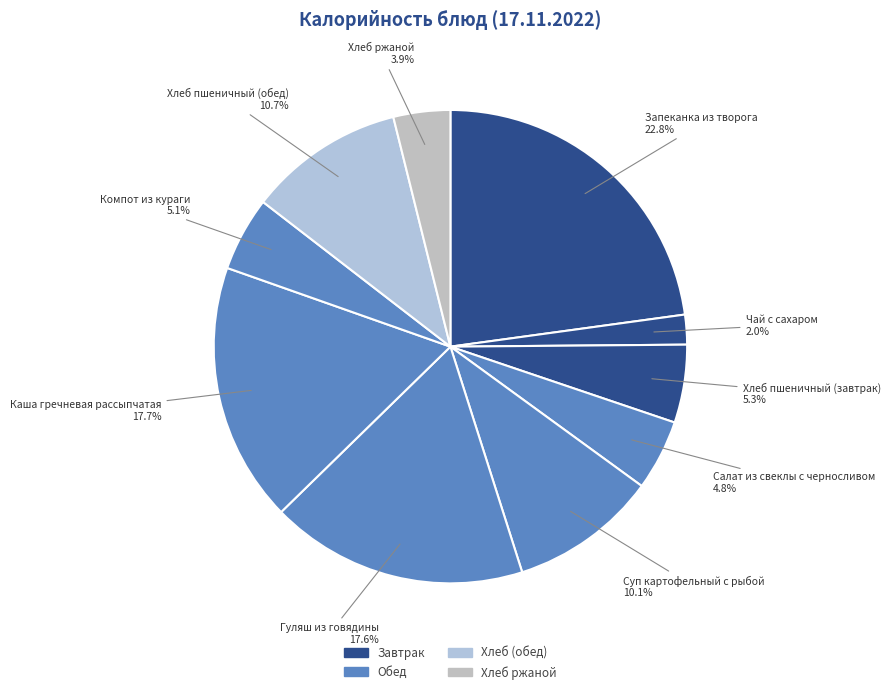

Is there a majority slice in this chart?

No